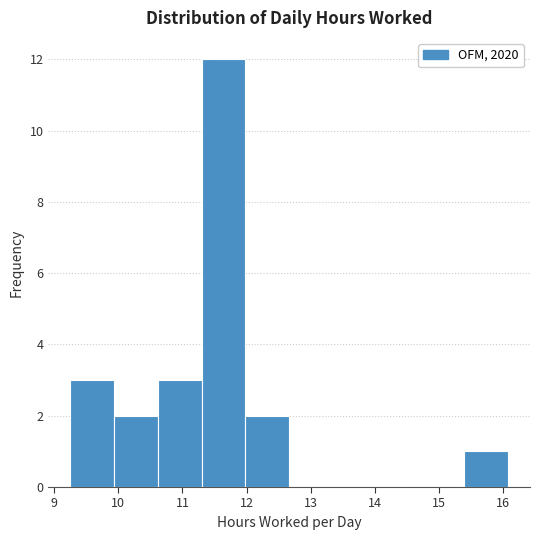

How tall is the bar that spans 9.9 to 10.6 on the x-axis? Neither the bar edges nor the heights are printed on the chart, so give them approximately, as read against the axes.

2